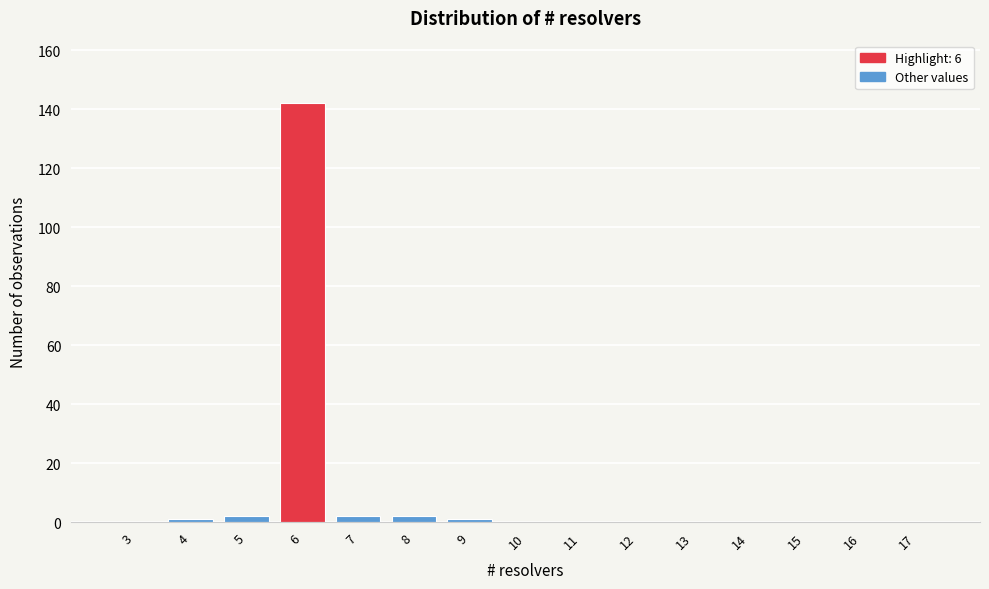

Reading left to right, what are all the values shown in this chart?

3=0	4=1	5=2	6=142	7=2	8=2	9=1	10=0	11=0	12=0	13=0	14=0	15=0	16=0	17=0